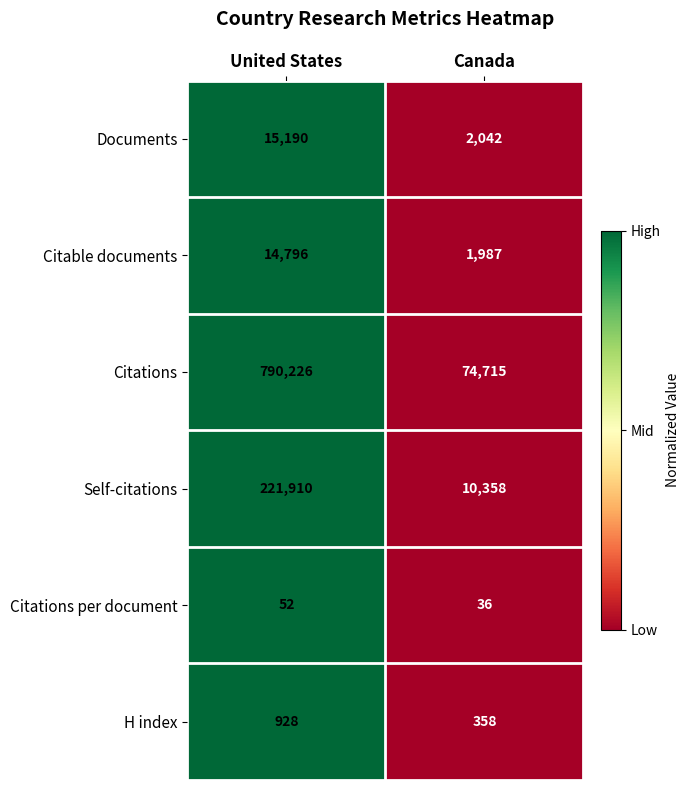

The Citable documents series shows 1987 at Canada. True or false?

True